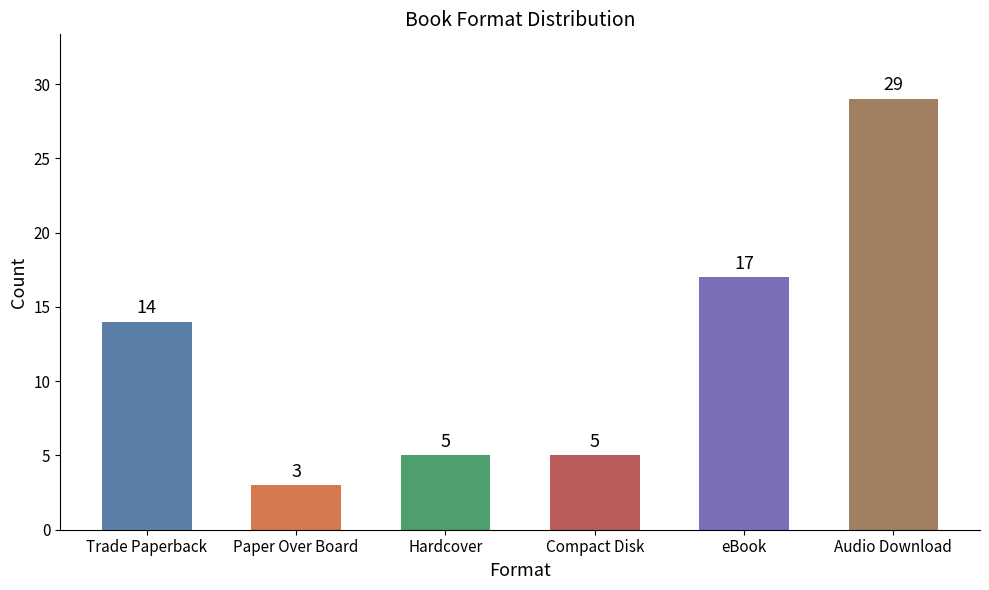

The value at Compact Disk is 3. True or false?

False